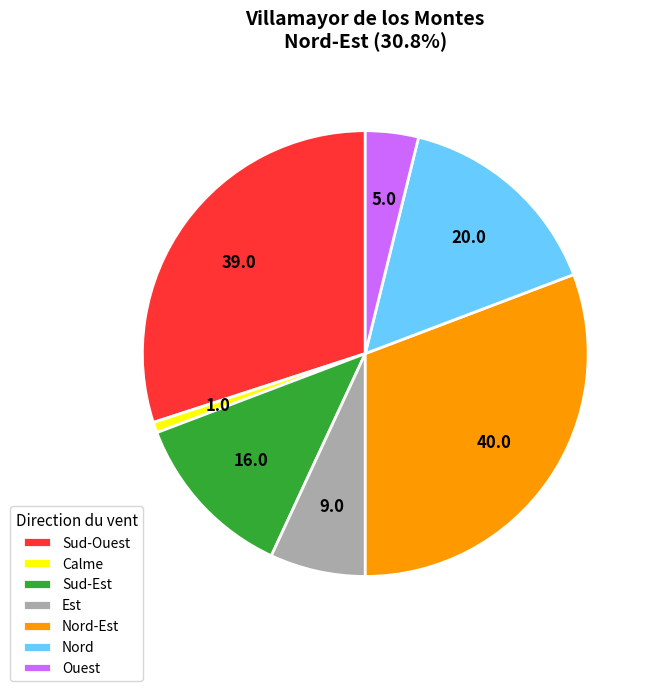

Combined, do Est and Calme account for over 50%?

No